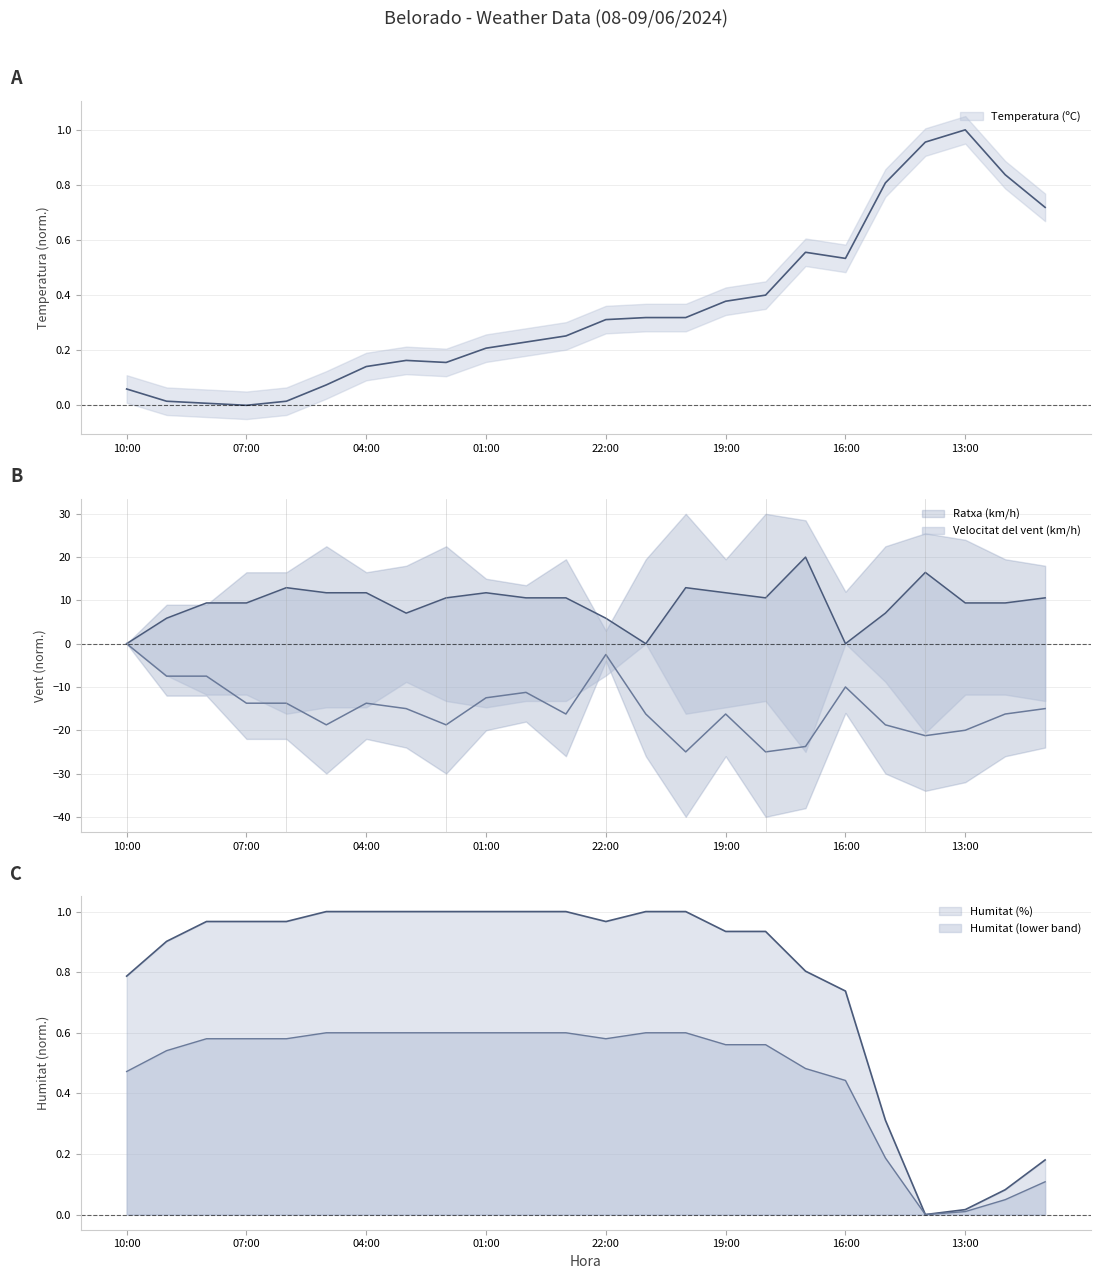

What is the sum of all Velocitat del vent (km/h) values?

225.9